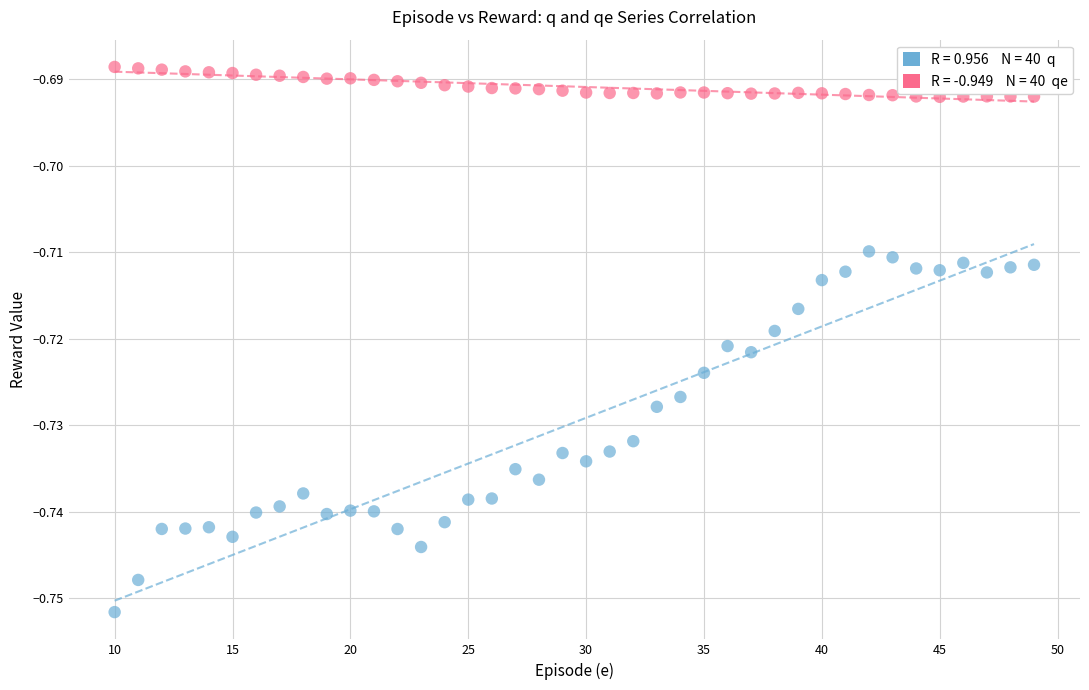

Across all data points, what is the range of X values (max minus min)?

39.0